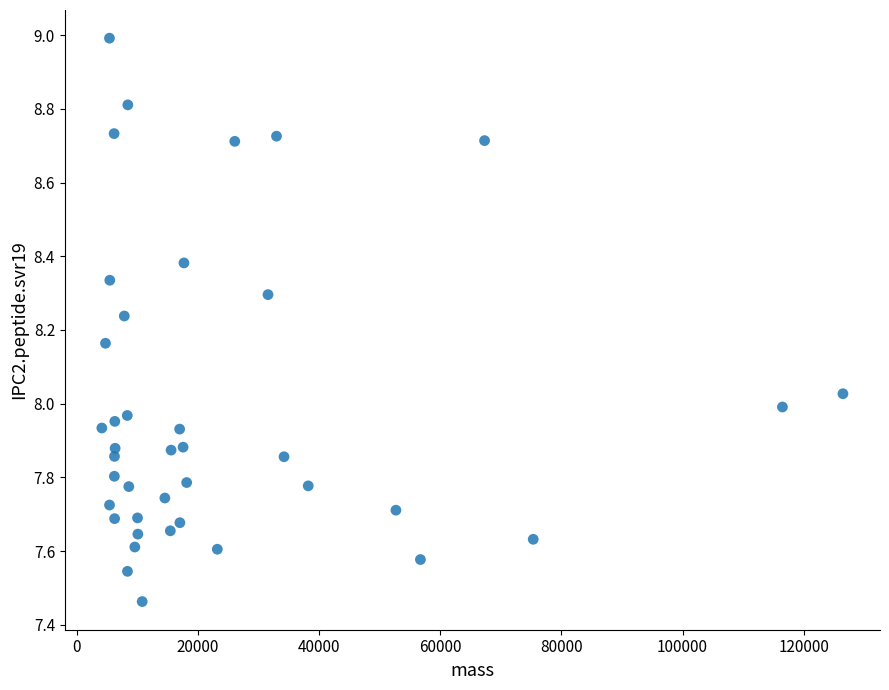

What is the range of X values (max minus min)?

122309.6